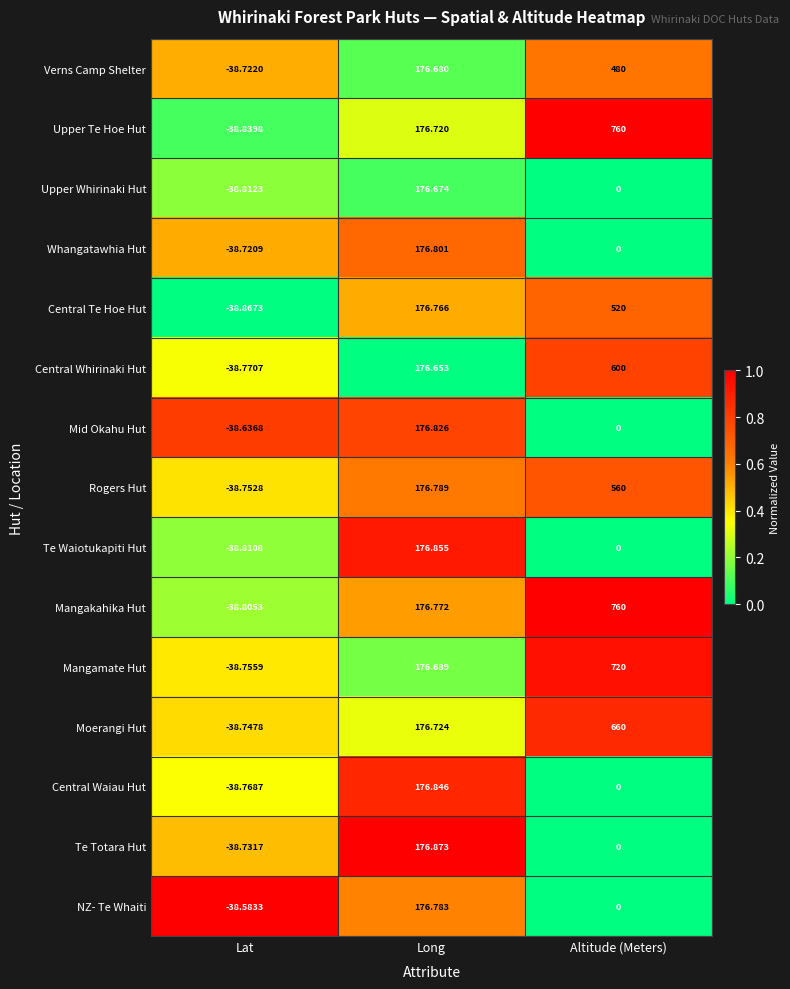

Where does the Moerangi Hut series first go above 176?

Long